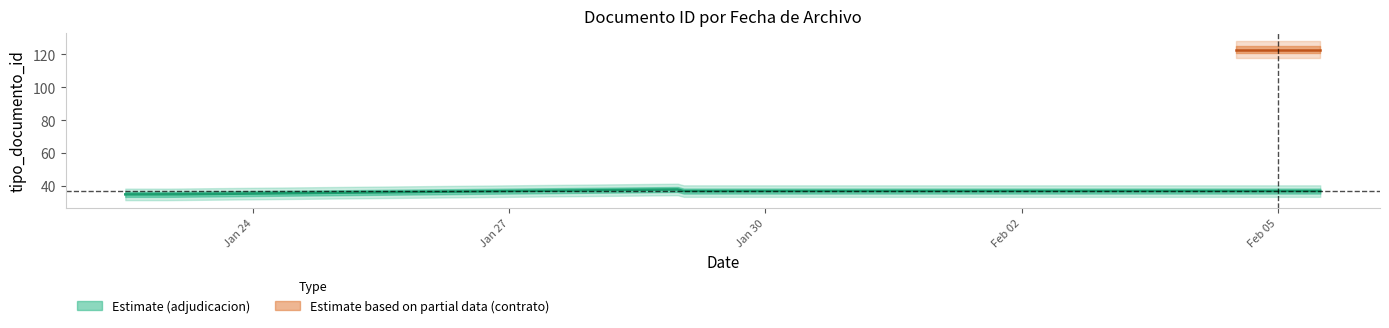

The chart shows a value of 37 at 2014-01-29. True or false?

True